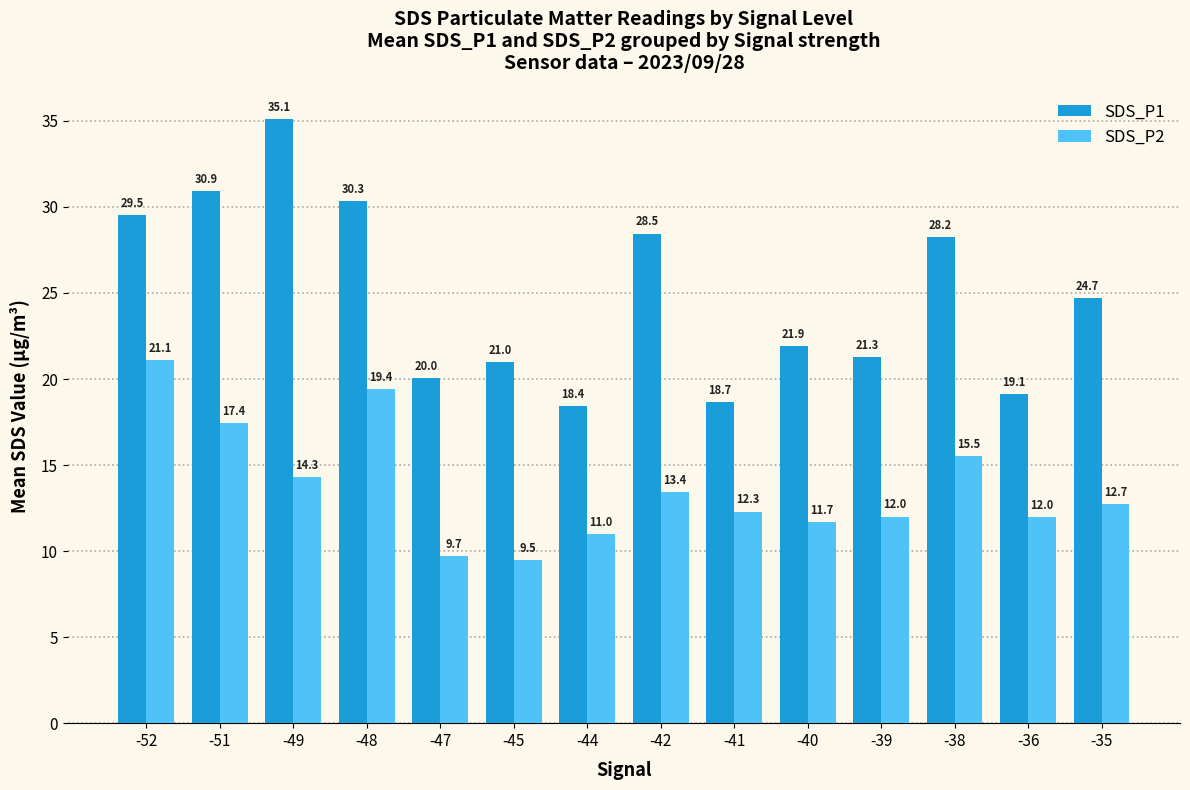

What is the sum of all SDS_P1 values?

347.8